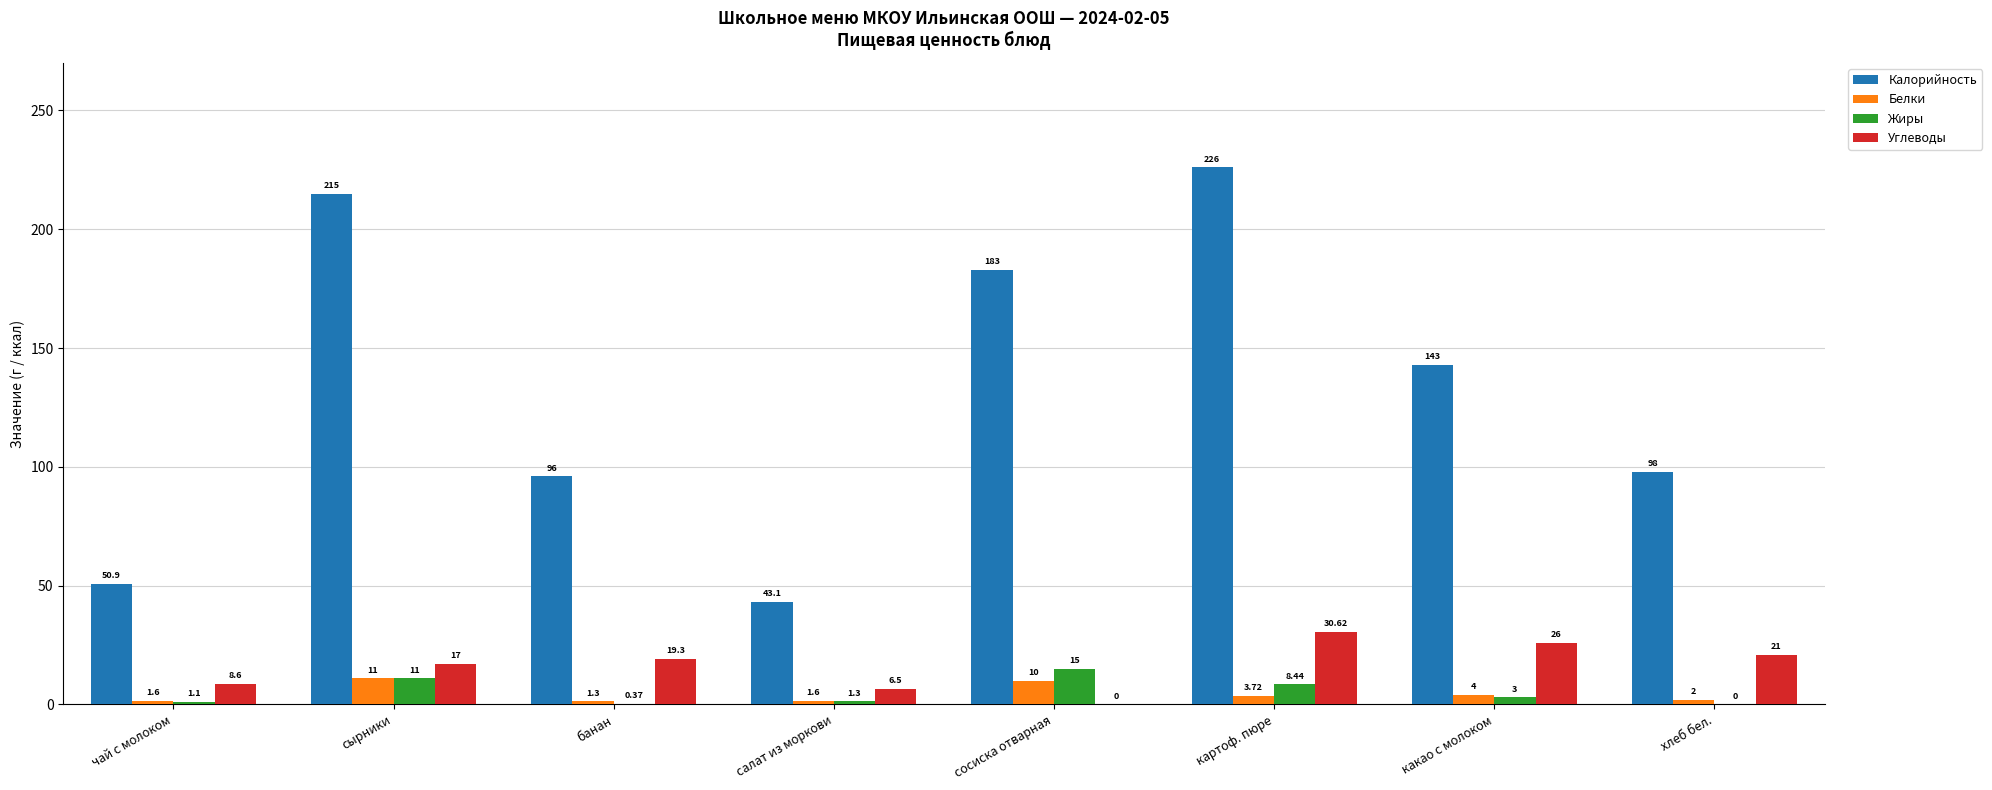

What is the difference between the Калорийность values at банан and сосиска отварная?

87.0